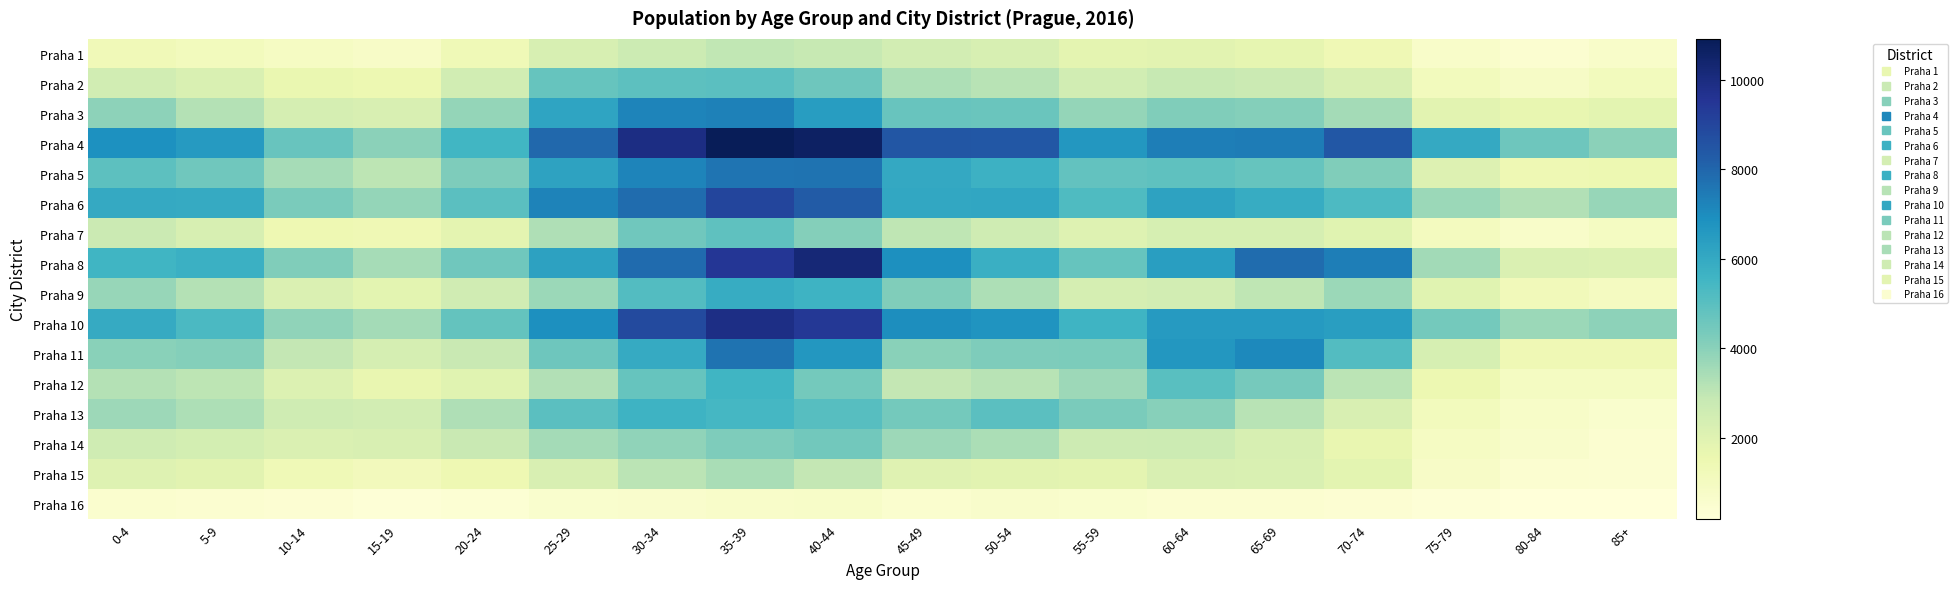

Reading right to left, what are all the values shown in this chart?

Praha 1: 85+=690	80-84=474	75-79=695	70-74=1361	65-69=1744	60-64=1894	55-59=1834	50-54=2300	45-49=2456	40-44=2819	35-39=2944	30-34=2647	25-29=2306	20-24=1305	15-19=798	10-14=892	5-9=1132	0-4=1296
Praha 2: 85+=1126	80-84=821	75-79=1133	70-74=2260	65-69=2693	60-64=2841	55-59=2495	50-54=3122	45-49=3325	40-44=4567	35-39=4978	30-34=4922	25-29=4735	20-24=2519	15-19=1502	10-14=1599	5-9=2213	0-4=2484
Praha 3: 85+=1850	80-84=1682	75-79=1928	70-74=3526	65-69=4112	60-64=4184	55-59=3818	50-54=4630	45-49=4697	40-44=6445	35-39=7284	30-34=7194	25-29=6195	20-24=3790	15-19=2258	10-14=2360	5-9=3194	0-4=3948
Praha 4: 85+=3974	80-84=4538	75-79=5988	70-74=8437	65-69=7393	60-64=7382	55-59=6644	50-54=8441	45-49=8459	40-44=10650	35-39=10921	30-34=9933	25-29=7954	20-24=5534	15-19=3990	10-14=4672	5-9=6527	0-4=6864
Praha 5: 85+=1476	80-84=1416	75-79=2085	70-74=4174	65-69=4712	60-64=4883	55-59=4813	50-54=5693	45-49=6034	40-44=7650	35-39=7630	30-34=7202	25-29=6226	20-24=4218	15-19=3055	10-14=3481	5-9=4502	0-4=4915
Praha 6: 85+=3768	80-84=3246	75-79=3666	70-74=5288	65-69=5919	60-64=6219	55-59=5233	50-54=6130	45-49=6058	40-44=8307	35-39=9019	30-34=7817	25-29=7243	20-24=4963	15-19=3792	10-14=4290	5-9=5926	0-4=5974
Praha 7: 85+=948	80-84=713	75-79=1021	70-74=1947	65-69=2328	60-64=2321	55-59=2025	50-54=2594	45-49=2983	40-44=4109	35-39=4900	30-34=4502	25-29=3291	20-24=1812	15-19=1369	10-14=1469	5-9=2305	0-4=2725
Praha 8: 85+=2137	80-84=2176	75-79=3532	70-74=7379	65-69=7851	60-64=6407	55-59=4710	50-54=5793	45-49=6893	40-44=10240	35-39=9480	30-34=7860	25-29=6291	20-24=4500	15-19=3451	10-14=4190	5-9=5748	0-4=5586
Praha 9: 85+=1003	80-84=1195	75-79=1951	70-74=3655	65-69=2998	60-64=2456	55-59=2375	50-54=3322	45-49=4174	40-44=5631	35-39=5908	30-34=5160	25-29=3680	20-24=2554	15-19=1878	10-14=2155	5-9=3195	0-4=3758
Praha 10: 85+=3929	80-84=3668	75-79=4420	70-74=6415	65-69=6513	60-64=6520	55-59=5616	50-54=6760	45-49=6955	40-44=9440	35-39=9887	30-34=8850	25-29=6907	20-24=4777	15-19=3519	10-14=3902	5-9=5326	0-4=5932
Praha 11: 85+=1379	80-84=1368	75-79=2323	70-74=5144	65-69=7092	60-64=6643	55-59=4273	50-54=4231	45-49=4030	40-44=6675	35-39=7676	30-34=5943	25-29=4541	20-24=2796	15-19=2376	10-14=2916	5-9=4087	0-4=4029
Praha 12: 85+=930	80-84=963	75-79=1478	70-74=3108	65-69=4376	60-64=5012	55-59=3653	50-54=3134	45-49=2905	40-44=4448	35-39=5568	30-34=4731	25-29=3251	20-24=1946	15-19=1680	10-14=2106	5-9=3039	0-4=3194
Praha 13: 85+=576	80-84=734	75-79=1104	70-74=2252	65-69=3133	60-64=4073	55-59=4316	50-54=4963	45-49=4441	40-44=5051	35-39=5426	30-34=5640	25-29=4962	20-24=3279	15-19=2467	10-14=2577	5-9=3329	0-4=3622
Praha 14: 85+=491	80-84=640	75-79=917	70-74=1678	65-69=2306	60-64=2681	55-59=2623	50-54=3387	45-49=3618	40-44=4474	35-39=4202	30-34=3875	25-29=3488	20-24=2776	15-19=2254	10-14=2176	5-9=2397	0-4=2594
Praha 15: 85+=432	80-84=478	75-79=787	70-74=1869	65-69=2218	60-64=2244	55-59=1831	50-54=1912	45-49=1994	40-44=2935	35-39=3413	30-34=3067	25-29=2227	20-24=1464	15-19=1145	10-14=1329	5-9=1892	0-4=2049
Praha 16: 85+=169	80-84=183	75-79=268	70-74=400	65-69=471	60-64=491	55-59=548	50-54=639	45-49=542	40-44=755	35-39=684	30-34=622	25-29=568	20-24=377	15-19=290	10-14=386	5-9=502	0-4=506